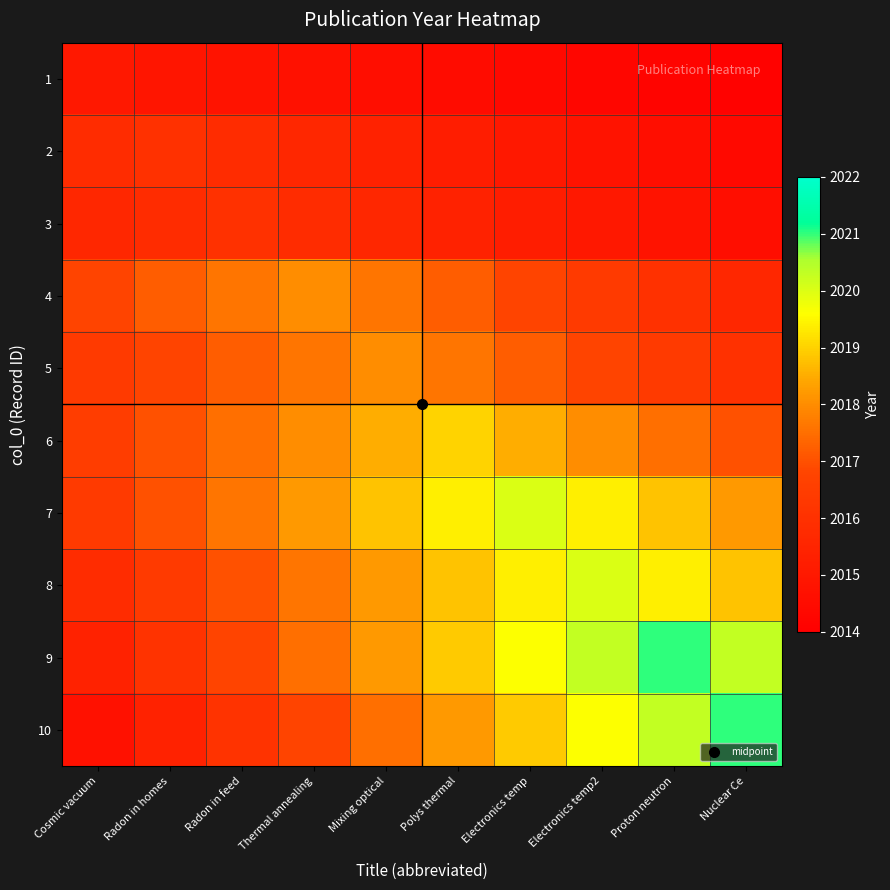

Reading left to right, extract all data points from this chart.

1: Cosmic vacuum=2015.0	Radon in homes=2014.9	Radon in feed=2014.8	Thermal annealing=2014.7	Mixing optical=2014.6	Polys thermal=2014.5	Electronics temp=2014.4	Electronics temp2=2014.3	Proton neutron=2014.2	Nuclear Ce=2014.1
2: Cosmic vacuum=2015.8	Radon in homes=2016.0	Radon in feed=2015.8	Thermal annealing=2015.6	Mixing optical=2015.4	Polys thermal=2015.2	Electronics temp=2015.0	Electronics temp2=2014.8	Proton neutron=2014.6	Nuclear Ce=2014.4
3: Cosmic vacuum=2015.6	Radon in homes=2015.8	Radon in feed=2016.0	Thermal annealing=2015.8	Mixing optical=2015.6	Polys thermal=2015.4	Electronics temp=2015.2	Electronics temp2=2015.0	Proton neutron=2014.8	Nuclear Ce=2014.6
4: Cosmic vacuum=2016.8	Radon in homes=2017.2	Radon in feed=2017.6	Thermal annealing=2018.0	Mixing optical=2017.6	Polys thermal=2017.2	Electronics temp=2016.8	Electronics temp2=2016.4	Proton neutron=2016.0	Nuclear Ce=2015.6
5: Cosmic vacuum=2016.4	Radon in homes=2016.8	Radon in feed=2017.2	Thermal annealing=2017.6	Mixing optical=2018.0	Polys thermal=2017.6	Electronics temp=2017.2	Electronics temp2=2016.8	Proton neutron=2016.4	Nuclear Ce=2016.0
6: Cosmic vacuum=2016.5	Radon in homes=2017.0	Radon in feed=2017.5	Thermal annealing=2018.0	Mixing optical=2018.5	Polys thermal=2019.0	Electronics temp=2018.5	Electronics temp2=2018.0	Proton neutron=2017.5	Nuclear Ce=2017.0
7: Cosmic vacuum=2016.4	Radon in homes=2017.0	Radon in feed=2017.6	Thermal annealing=2018.2	Mixing optical=2018.8	Polys thermal=2019.4	Electronics temp=2020.0	Electronics temp2=2019.4	Proton neutron=2018.8	Nuclear Ce=2018.2
8: Cosmic vacuum=2015.8	Radon in homes=2016.4	Radon in feed=2017.0	Thermal annealing=2017.6	Mixing optical=2018.2	Polys thermal=2018.8	Electronics temp=2019.4	Electronics temp2=2020.0	Proton neutron=2019.4	Nuclear Ce=2018.8
9: Cosmic vacuum=2015.4	Radon in homes=2016.1	Radon in feed=2016.8	Thermal annealing=2017.5	Mixing optical=2018.2	Polys thermal=2018.9	Electronics temp=2019.6	Electronics temp2=2020.3	Proton neutron=2021.0	Nuclear Ce=2020.3
10: Cosmic vacuum=2014.7	Radon in homes=2015.4	Radon in feed=2016.1	Thermal annealing=2016.8	Mixing optical=2017.5	Polys thermal=2018.2	Electronics temp=2018.9	Electronics temp2=2019.6	Proton neutron=2020.3	Nuclear Ce=2021.0